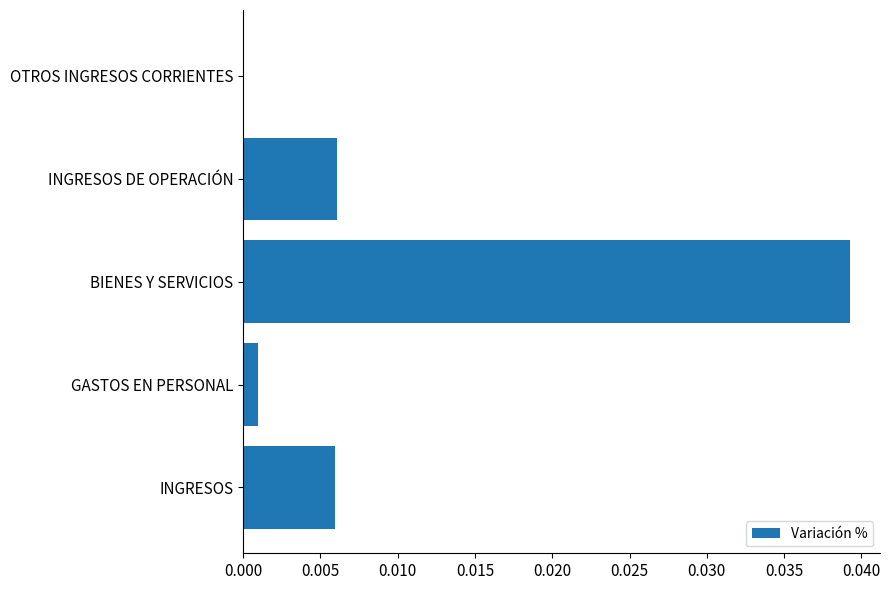

Is it true that the value at BIENES Y SERVICIOS is 0.0?

True